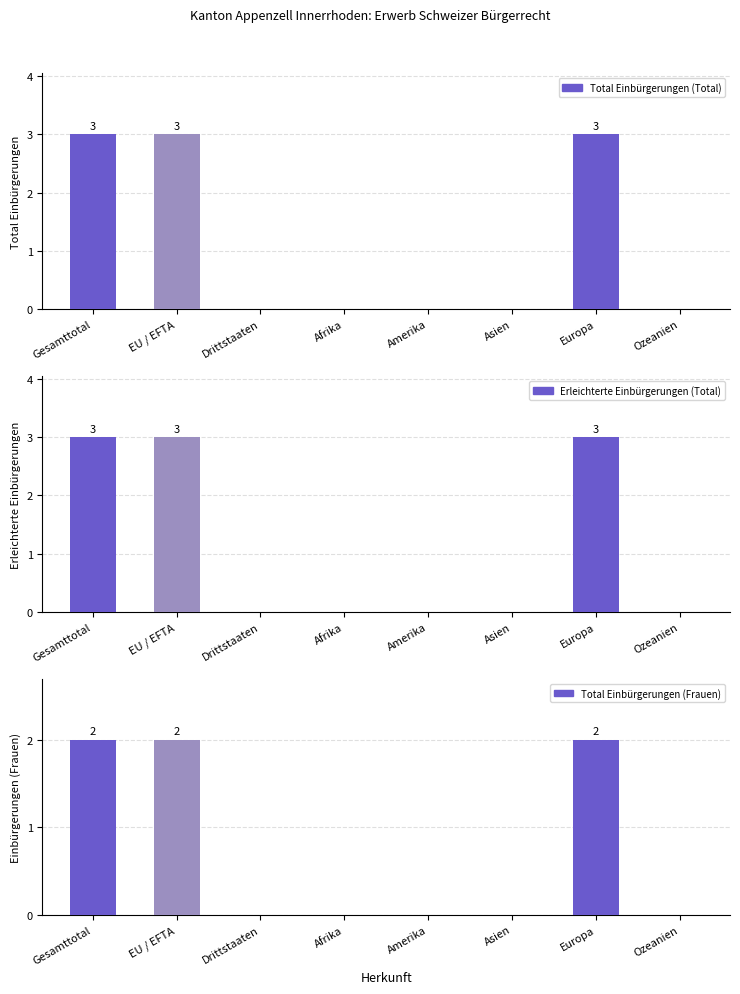

Which has a higher value, Ozeanien or EU / EFTA?

EU / EFTA